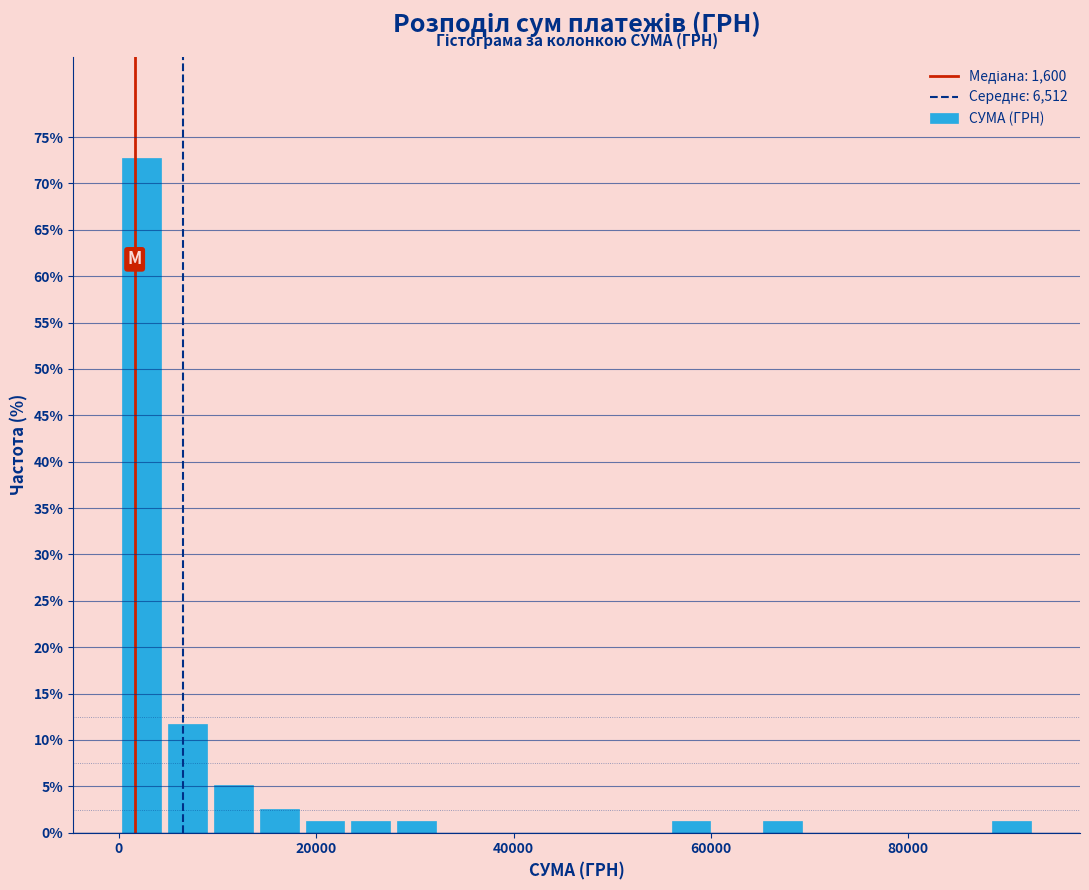

Read against the x-axis, roughly where is the centre of the tallest bar?

2000